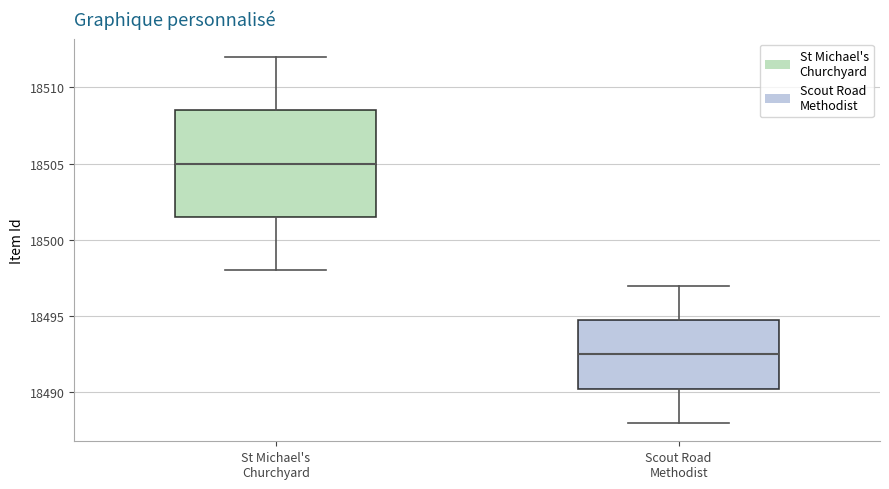

Comparing the boxes themselves (not the whiskers), which one is the tallest?

St Michael's Churchyard